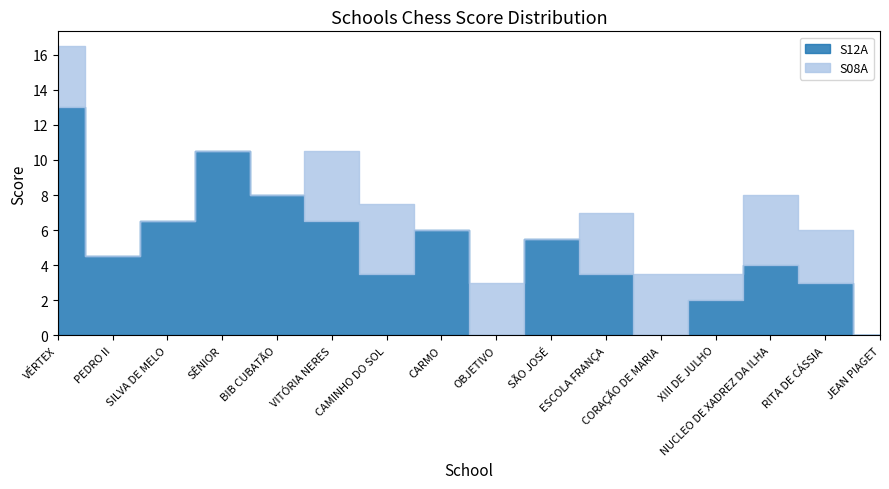

At which label does S12A reach its peak?

VÉRTEX